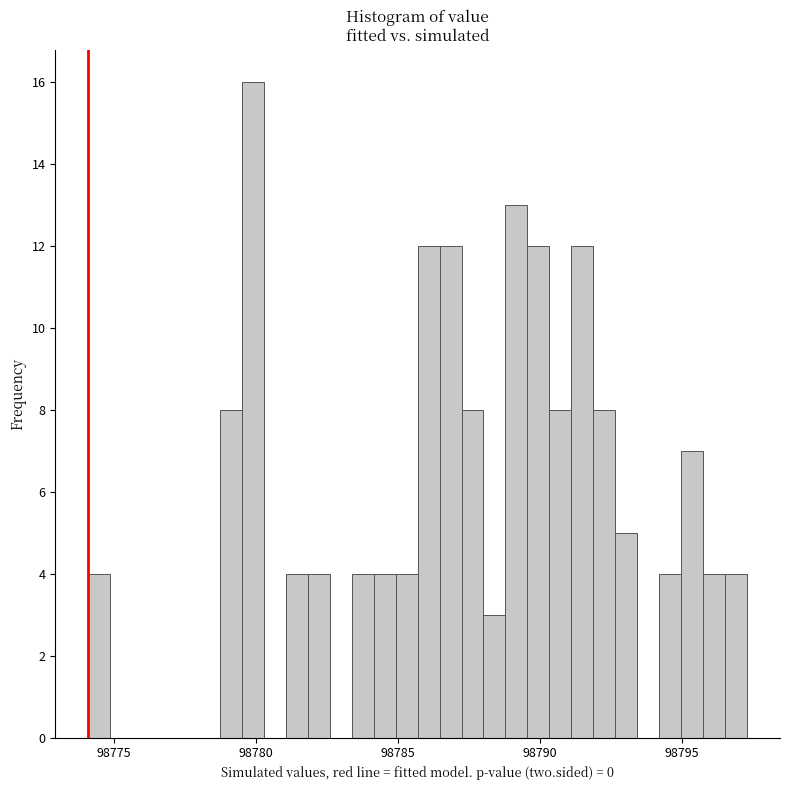

Read against the x-axis, roughly where is the centre of the tallest bar?

98780.0